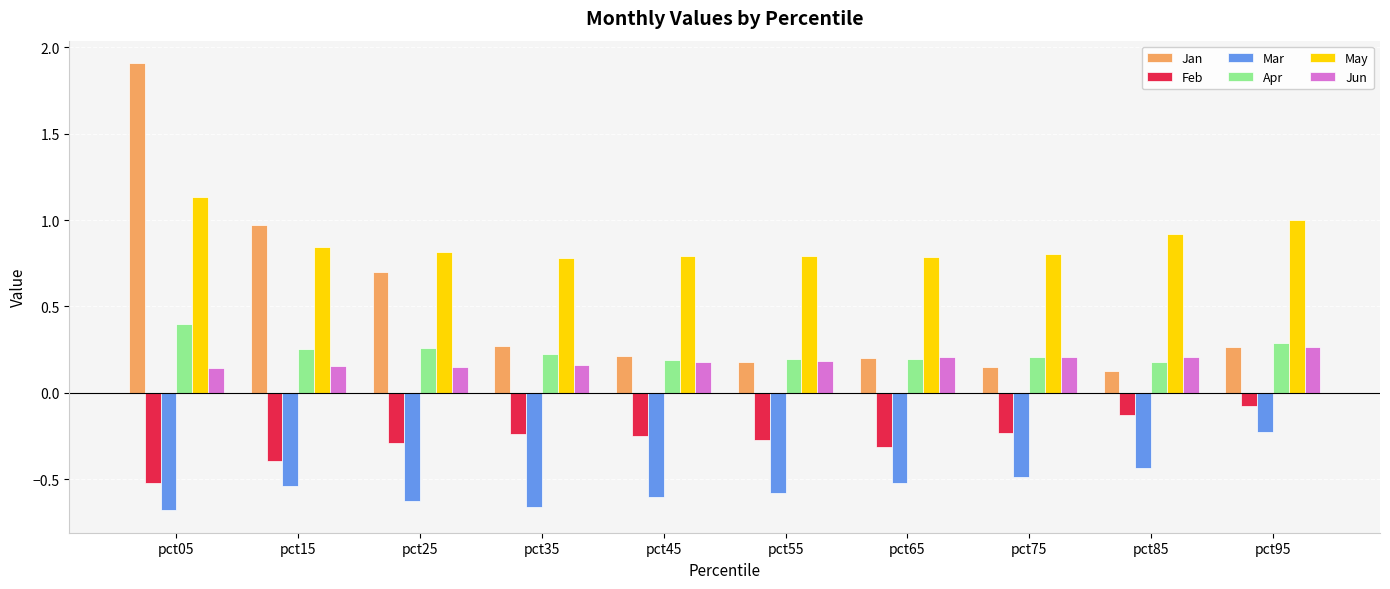

What is the total value across all series at pct25?

1.0